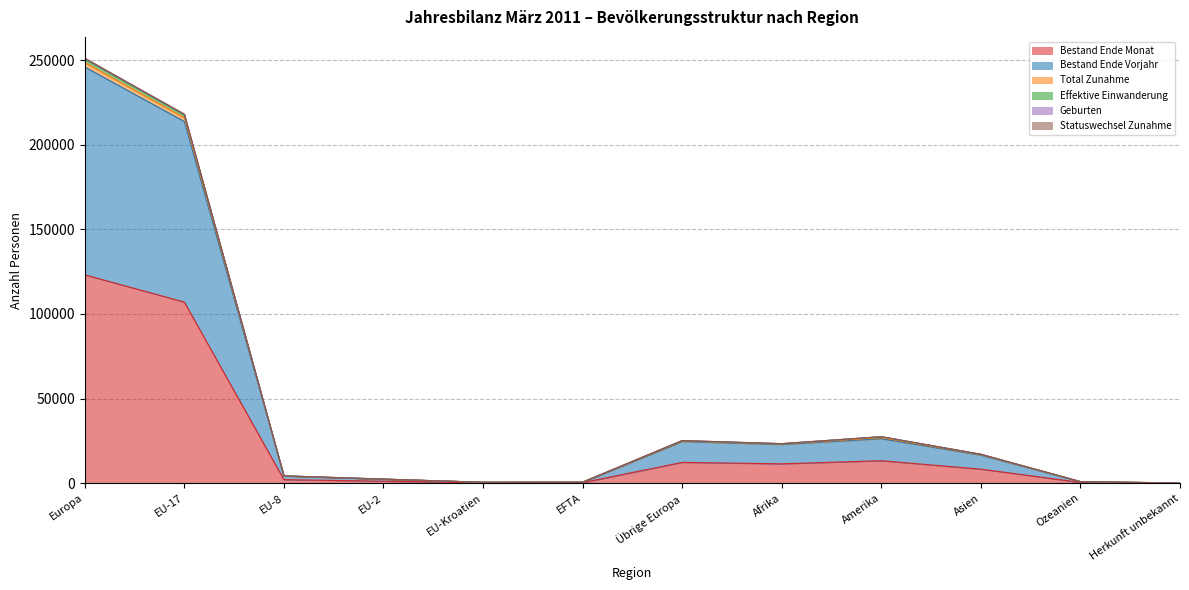

Which has a higher value, EFTA or Ozeanien?

Ozeanien